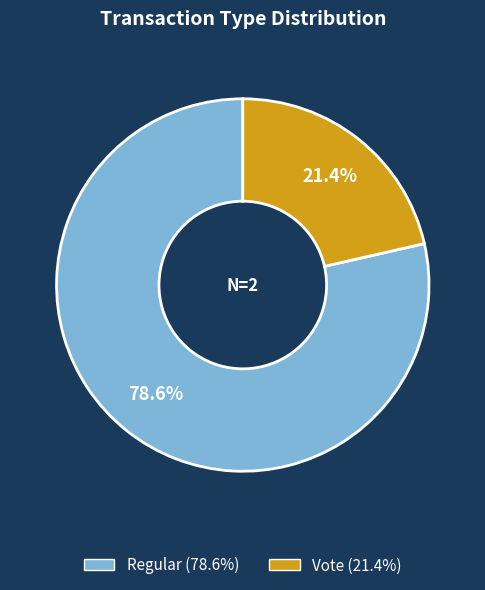

Is there a majority slice in this chart?

Yes